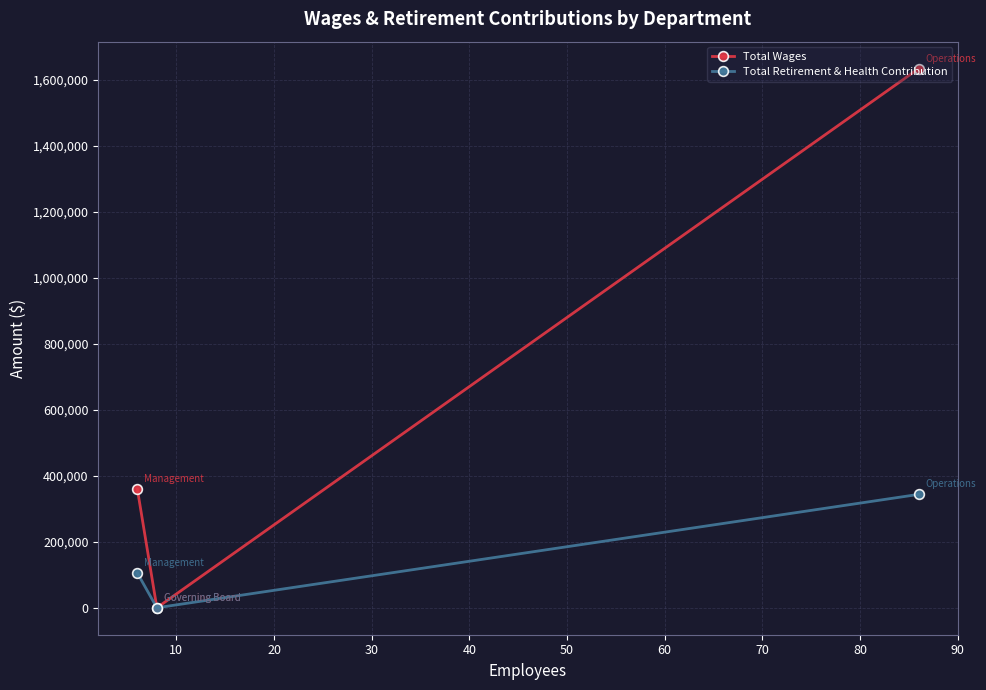

How many data points in Total Wages are less than 360095?

1